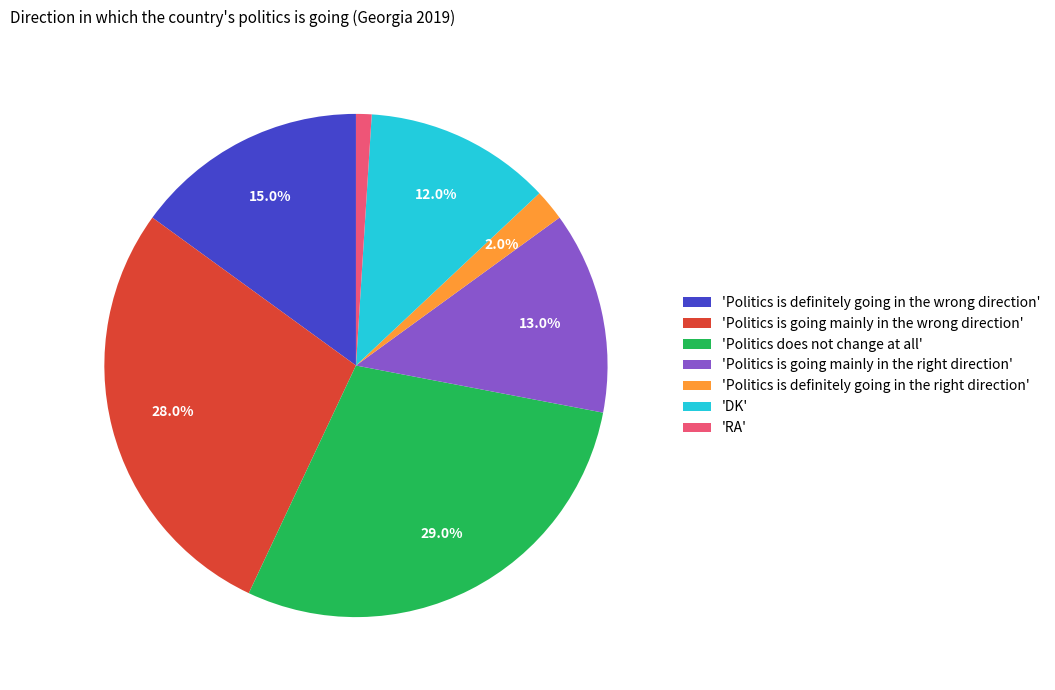

Approximately how many times larger is the value at 'Politics is definitely going in the wrong direction' compared to 'Politics does not change at all'?

0.5